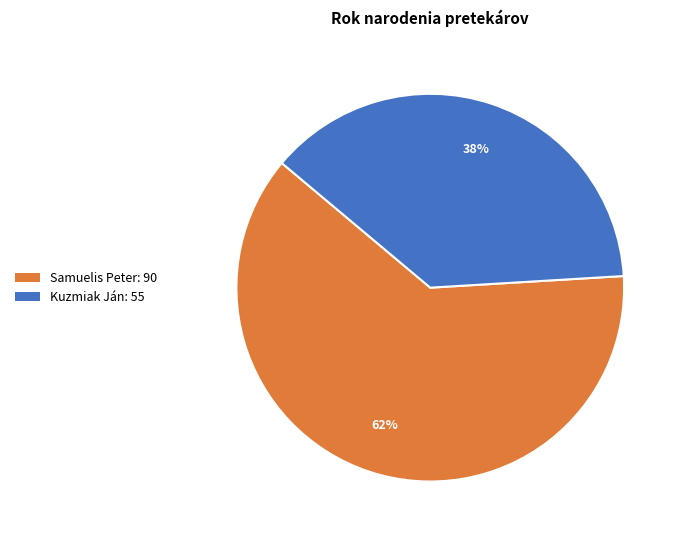

Approximately how many times larger is the value at Samuelis Peter compared to Kuzmiak Ján?

1.6